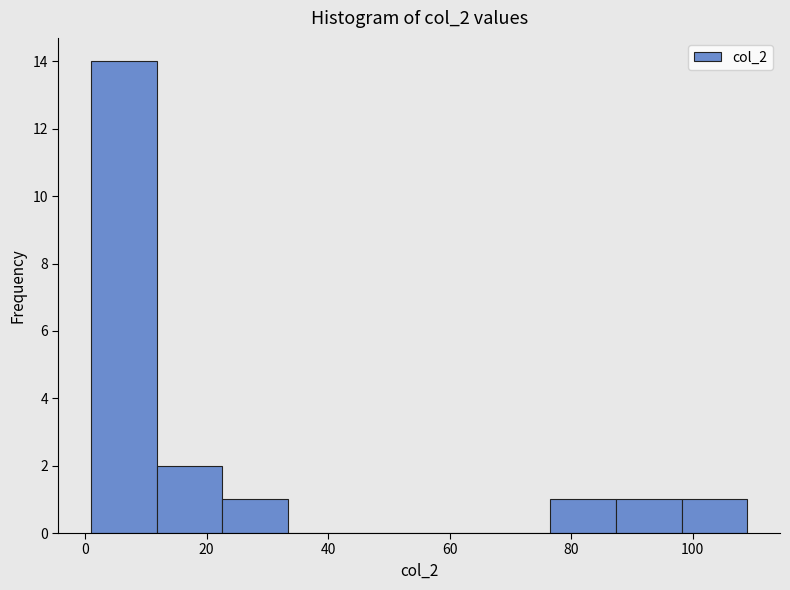

Reading left to right, list every bar in this chart as the range it spans on the x-axis followed by its height. Neither the bar edges nor the heights are printed on the chart, so give them approximately, as read against the axes.

1.0 to 11.8: 14
11.8 to 22.6: 2
22.6 to 33.4: 1
33.4 to 44.2: 0
44.2 to 55.0: 0
55.0 to 65.8: 0
65.8 to 76.6: 0
76.6 to 87.4: 1
87.4 to 98.2: 1
98.2 to 109.0: 1